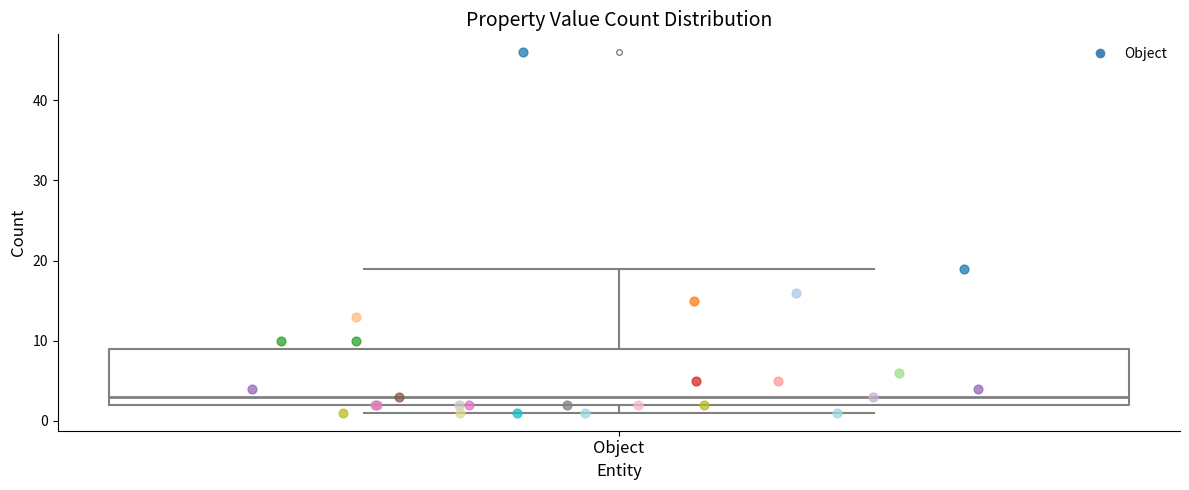

Read this box plot against the y-axis: the position of the median line, the range covered by the box, and the ends of both whiskers. The values are not printed on the chart, so give them approximately, as read against the axis.

median 3, box 2 to 9, whiskers 1 to 19